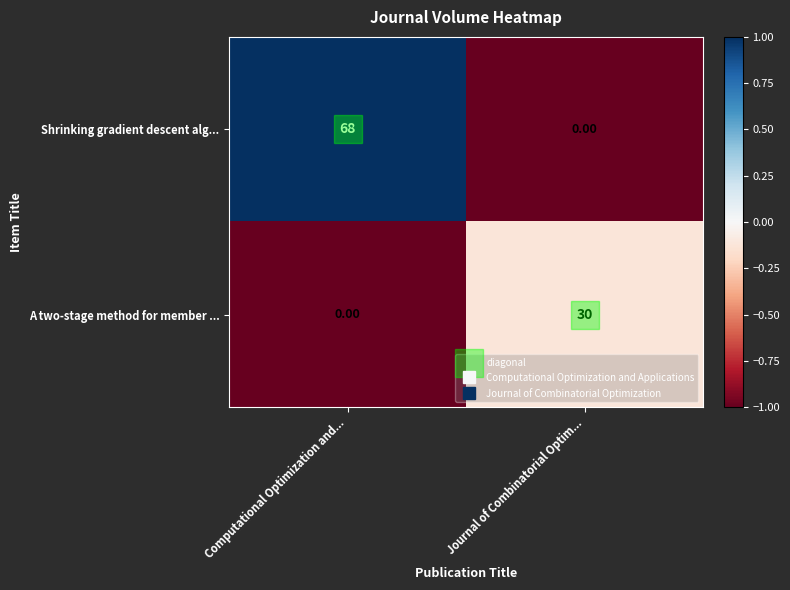

Between Computational Optimization and... and Journal of Combinatorial Optim..., which series saw the biggest shift?

Shrinking gradient descent alg...